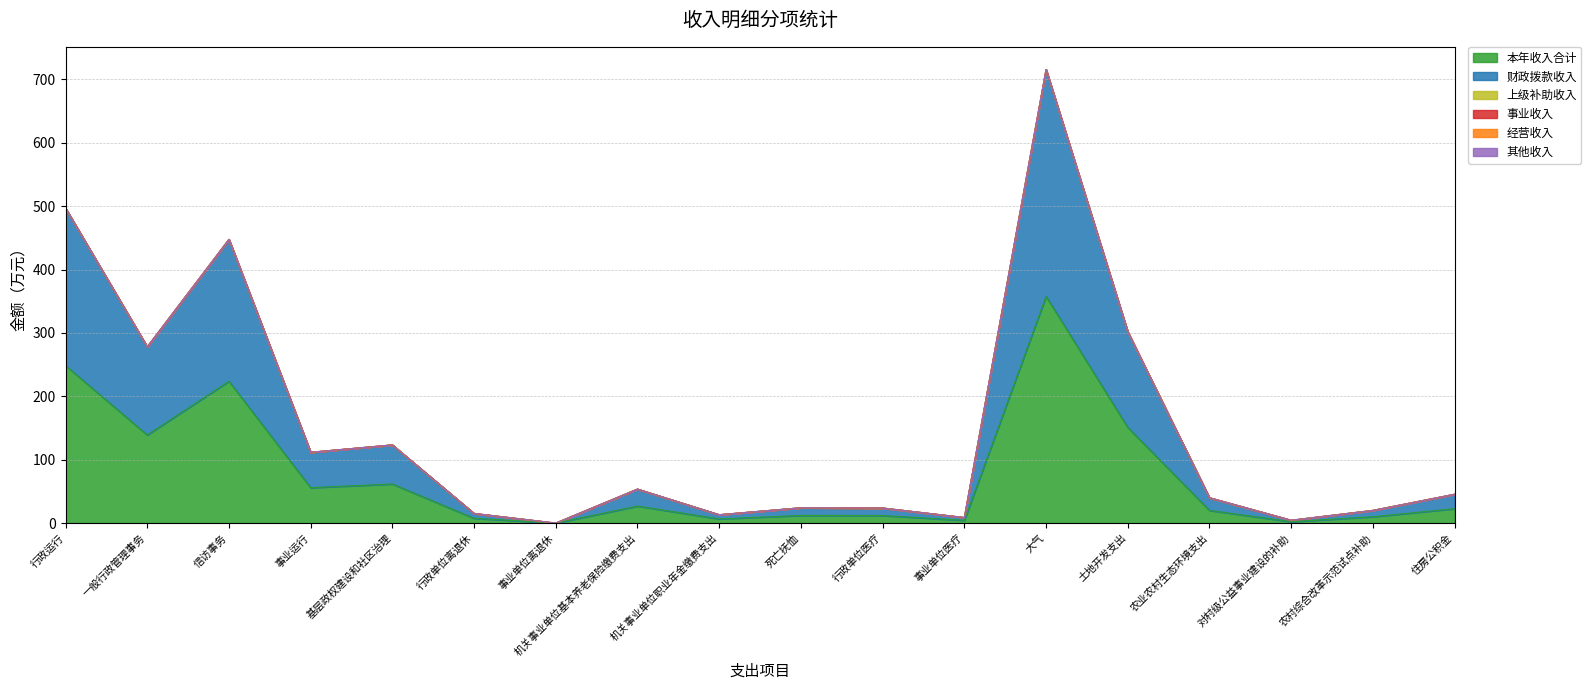

How many values in the 财政拨款收入 series are below 22?

9